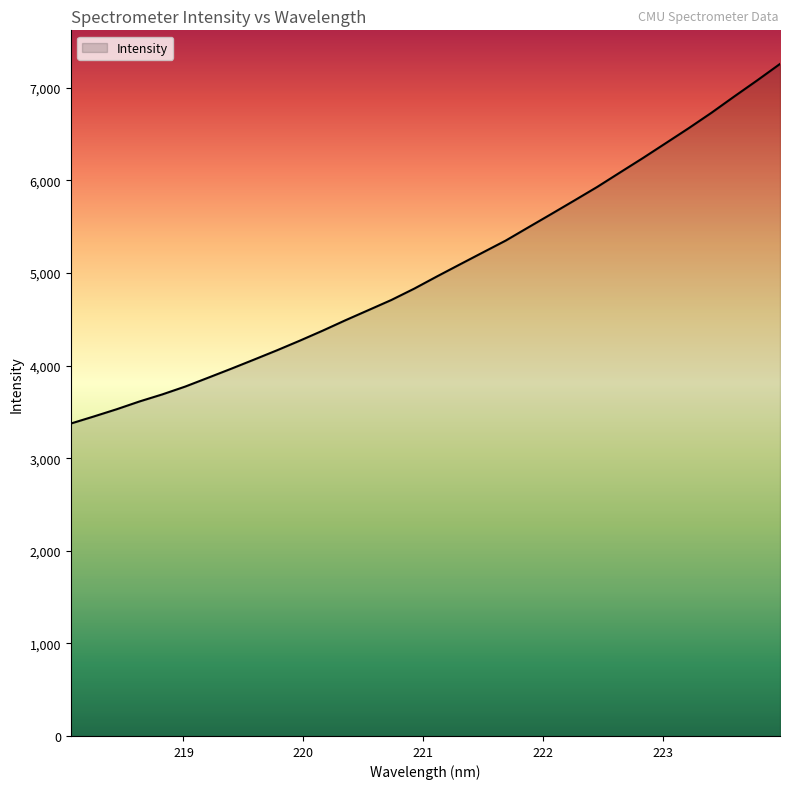

What is the greatest value displayed?

7258.9